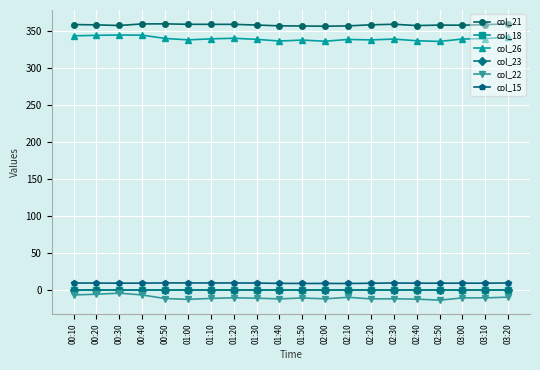

True or false: col_23 has more than 0 interior local peaks.

False